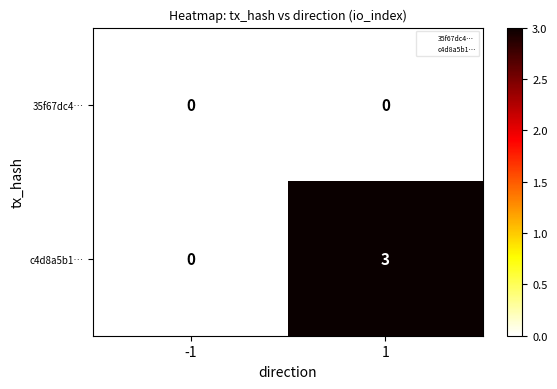

What is the total value across all series at 1?

3